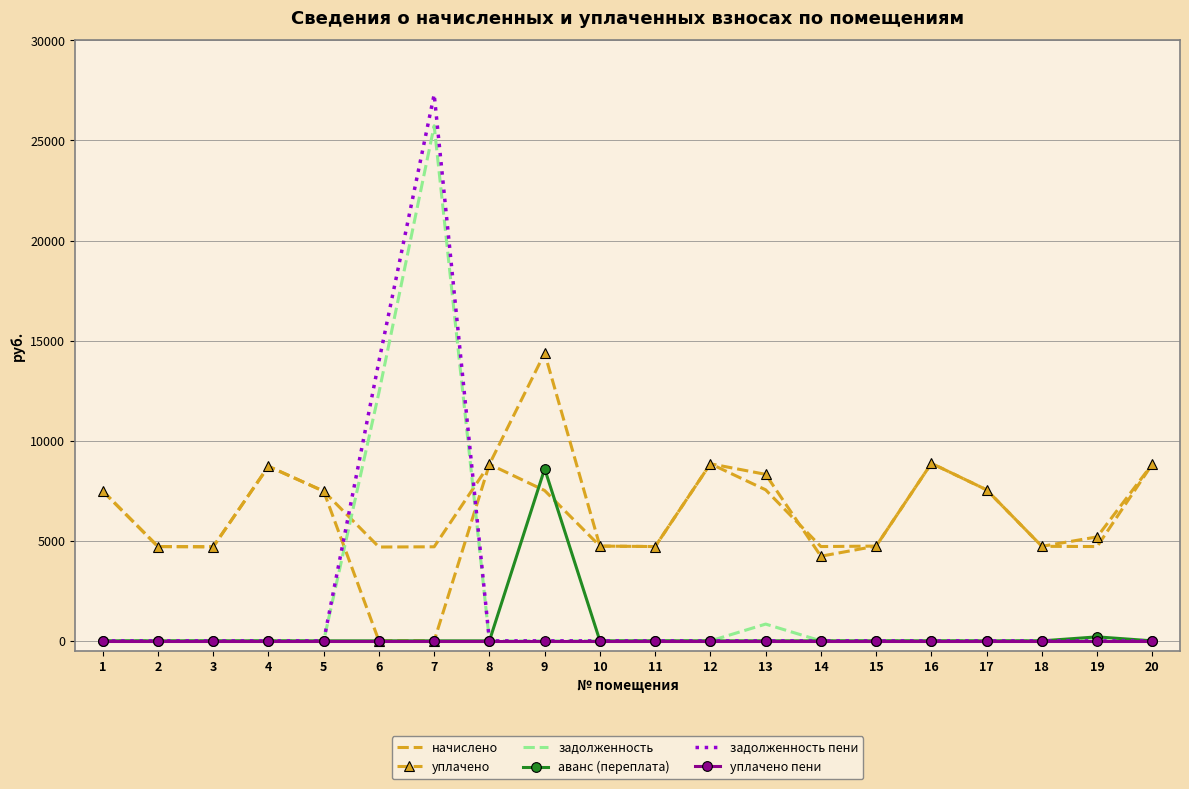

The задолженность пени series shows 0.0 at 18. True or false?

True